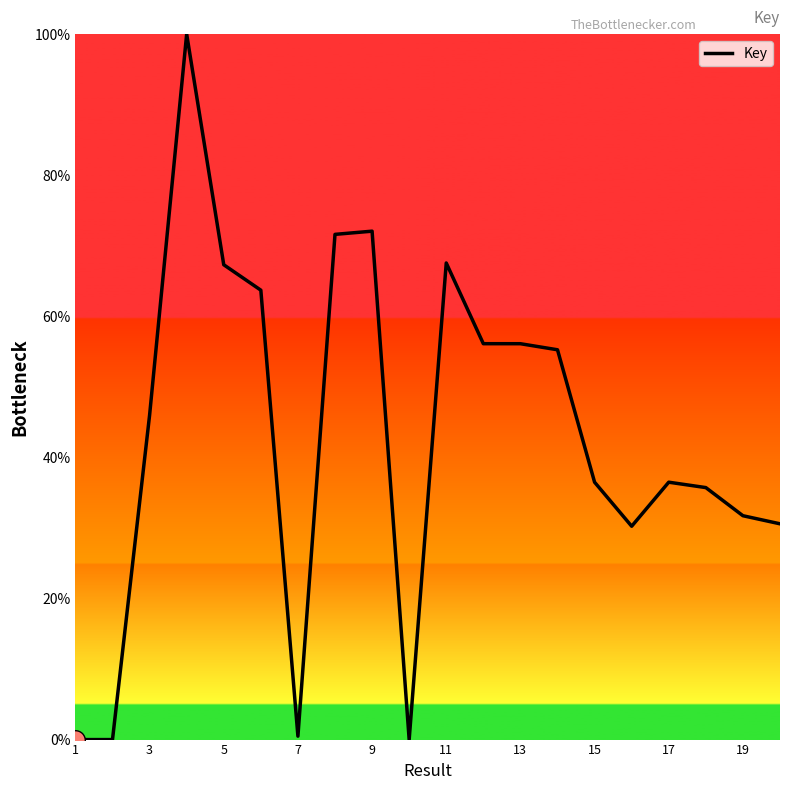

What is the difference between the maximum and minimum values?

100.0